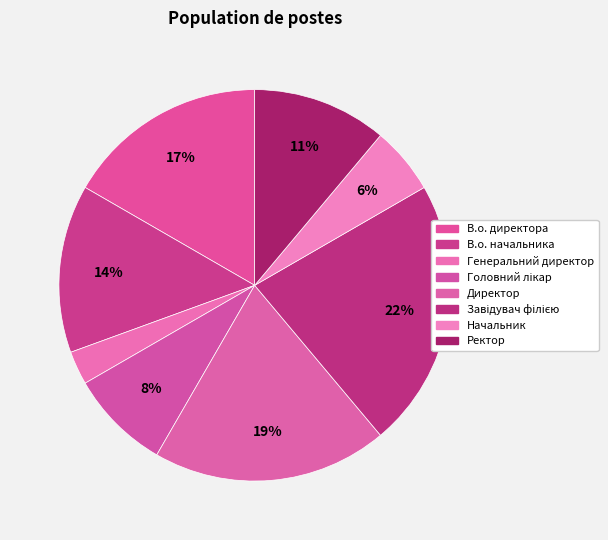

Count the number of slices in the pie.

8